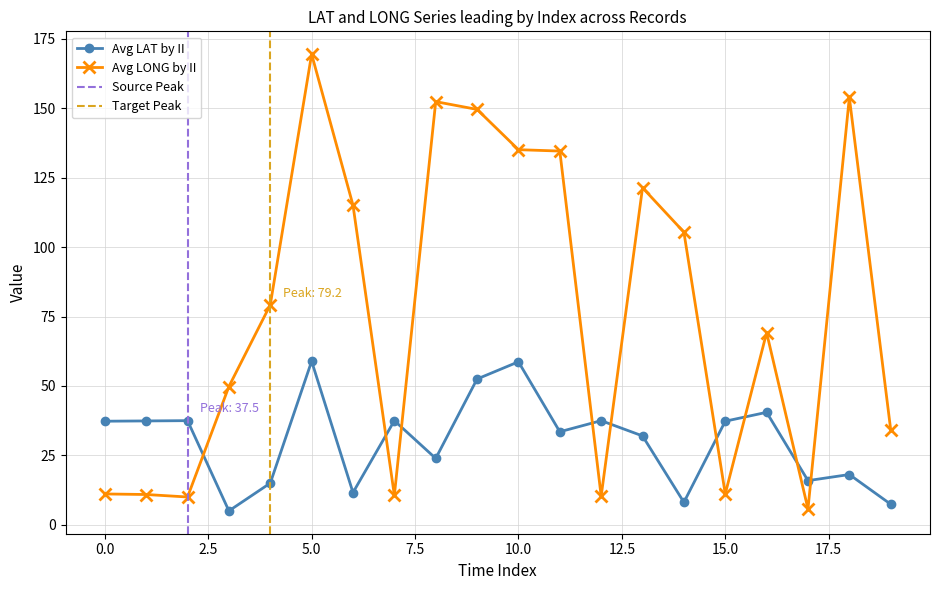

How many distinct data groups are displayed?

2